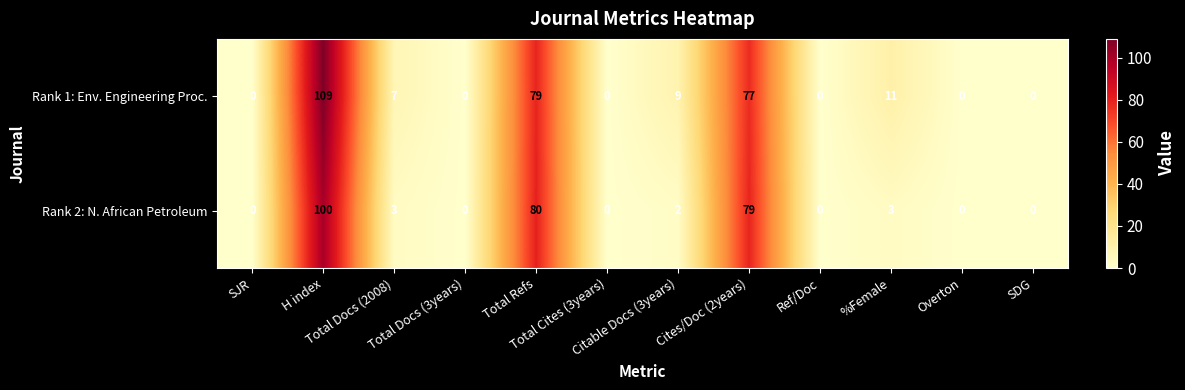

Rank the series by their maximum value, from highest to lowest.

Rank 1: Env. Engineering Proc., Rank 2: N. African Petroleum